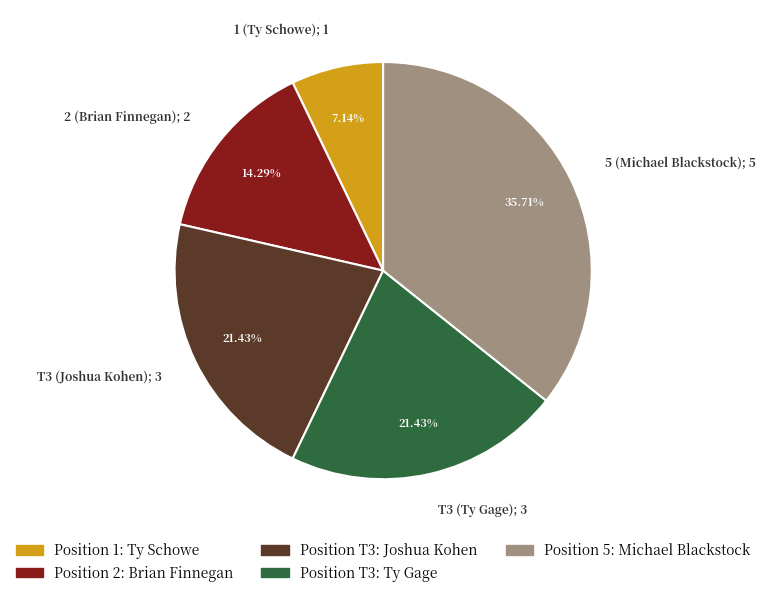

To the nearest percent, what is the average slice percentage?

20%